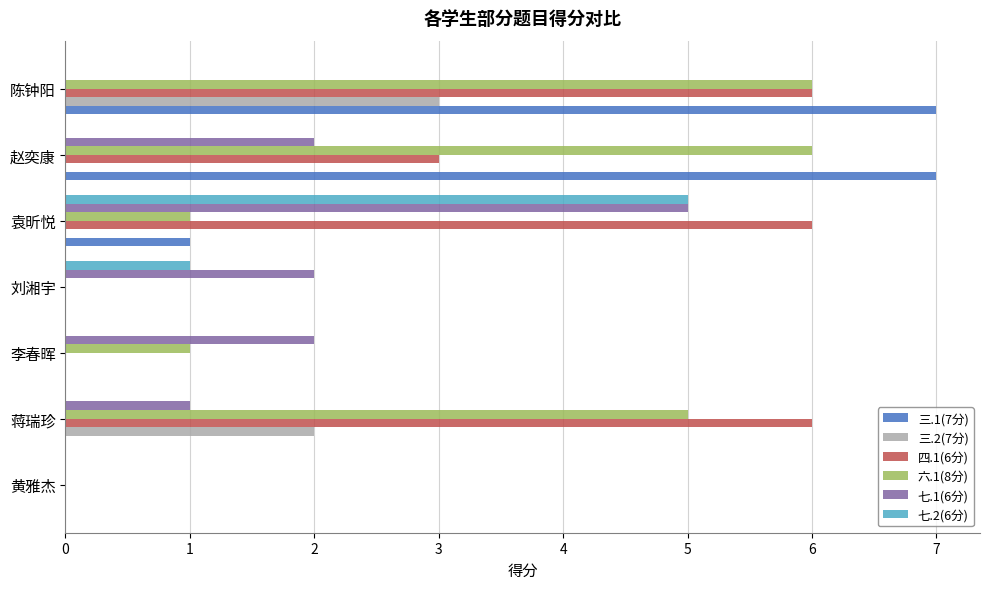

Is the value of 三.2(7分) at 赵奕康 greater than the value of 四.1(6分) at 陈钟阳?

No